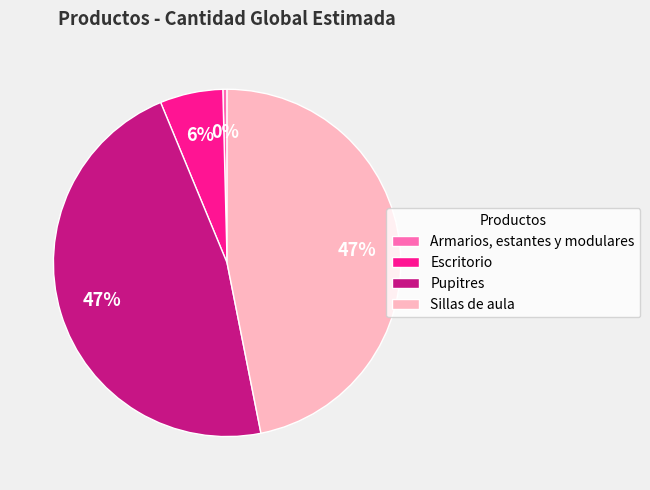

The Armarios, estantes y modulares slice represents 13% of the pie. True or false?

False